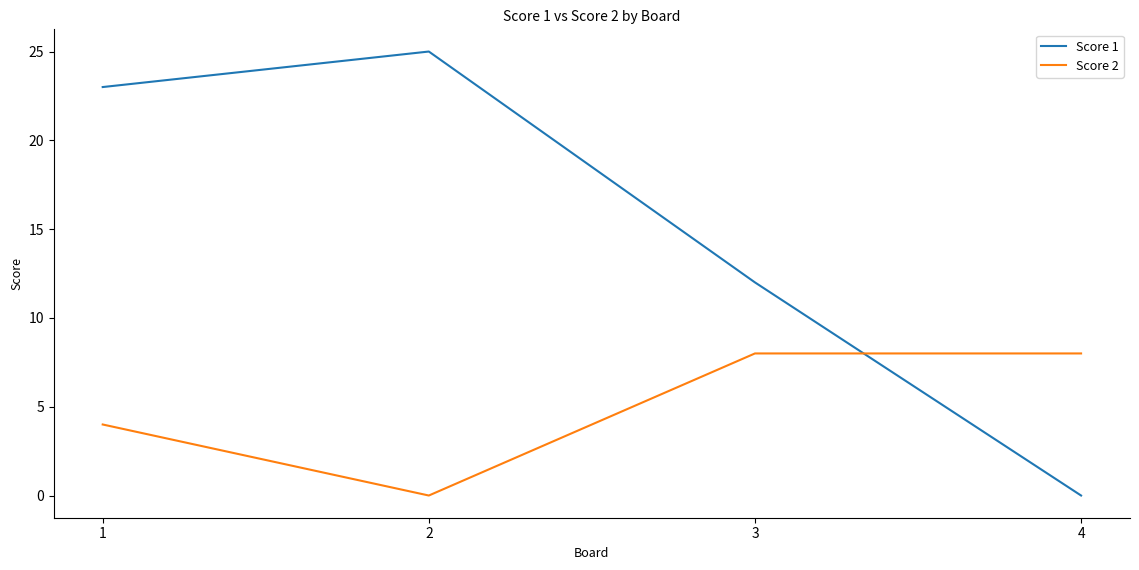

After their last crossing, which series has the higher values: Score 2 or Score 1?

Score 2